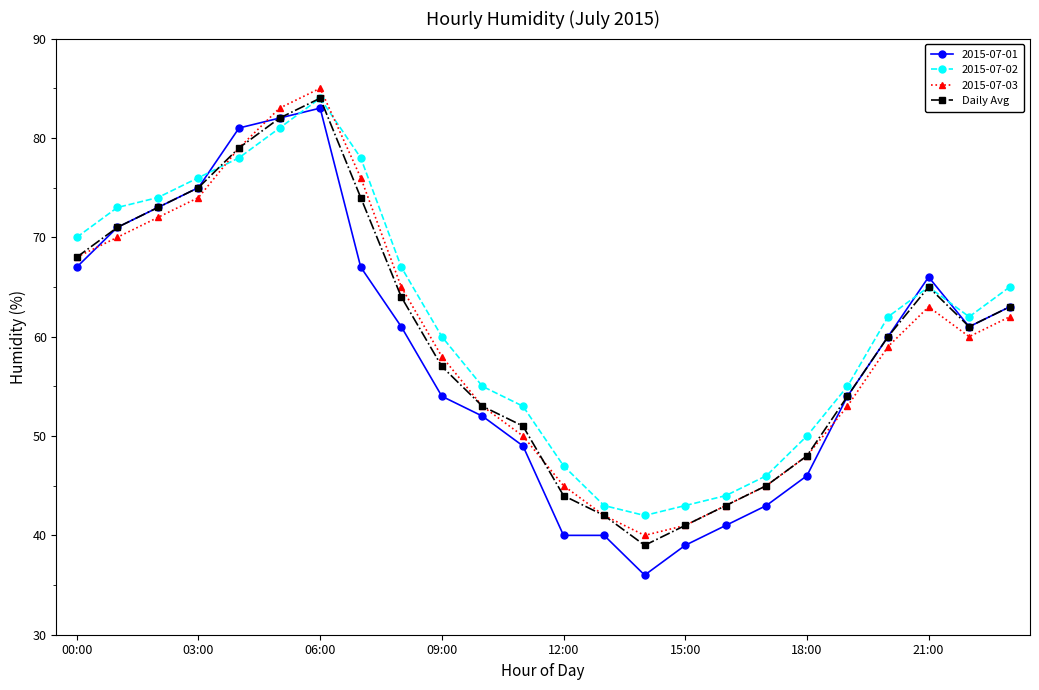

What is the smallest value displayed?

36